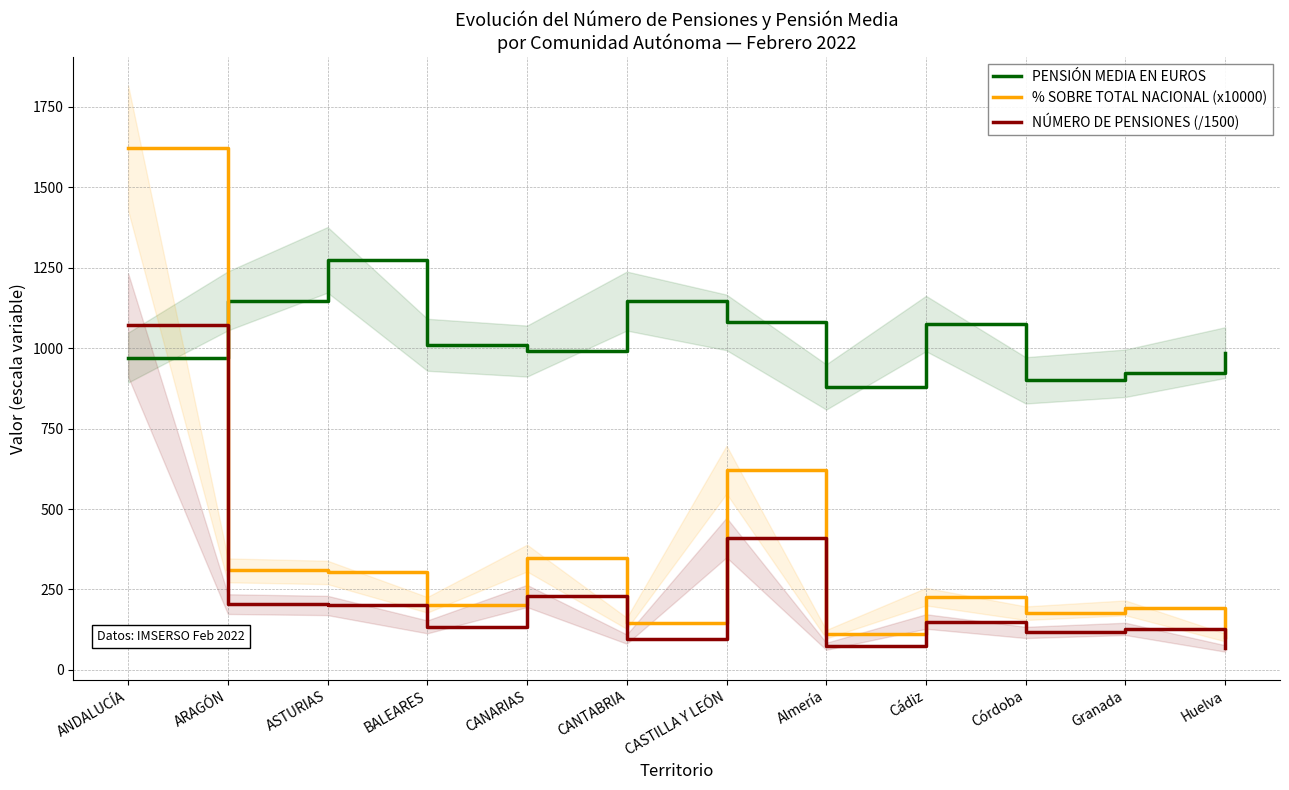

How many values in the PENSIÓN MEDIA EN EUROS series exceed 1010?

6